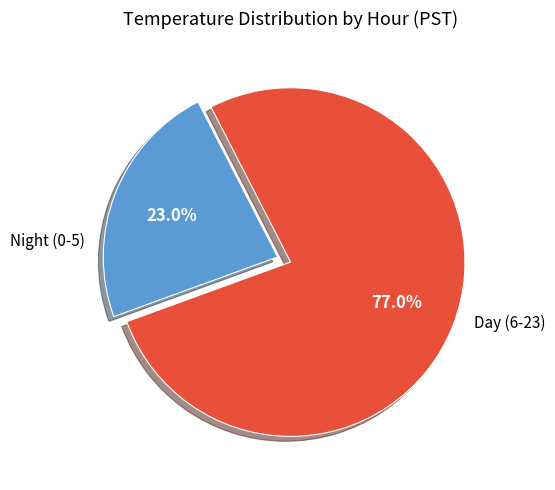

Is there any slice that represents more than half of the pie?

Yes